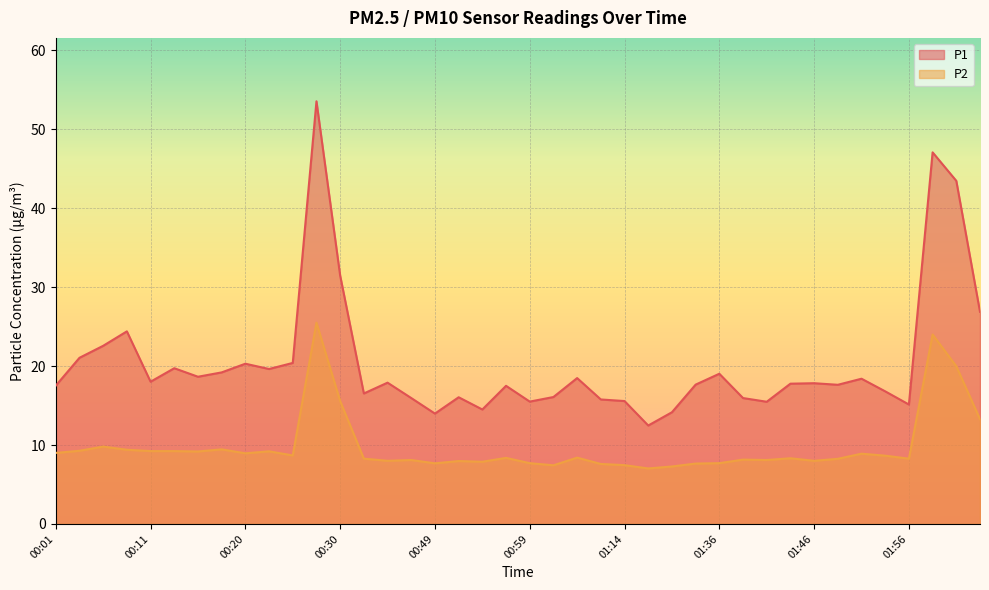

Is it true that P2 equals 13.3 at 02:03?

True